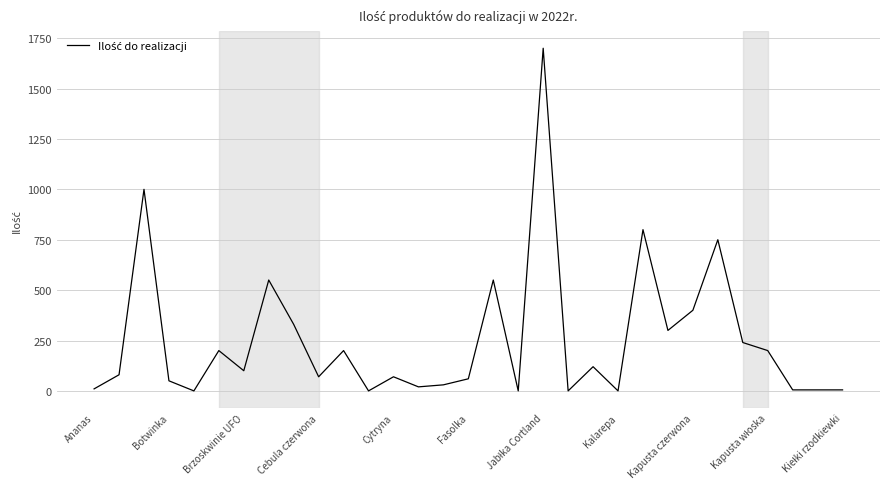

What is the difference between the maximum and minimum values?

1700